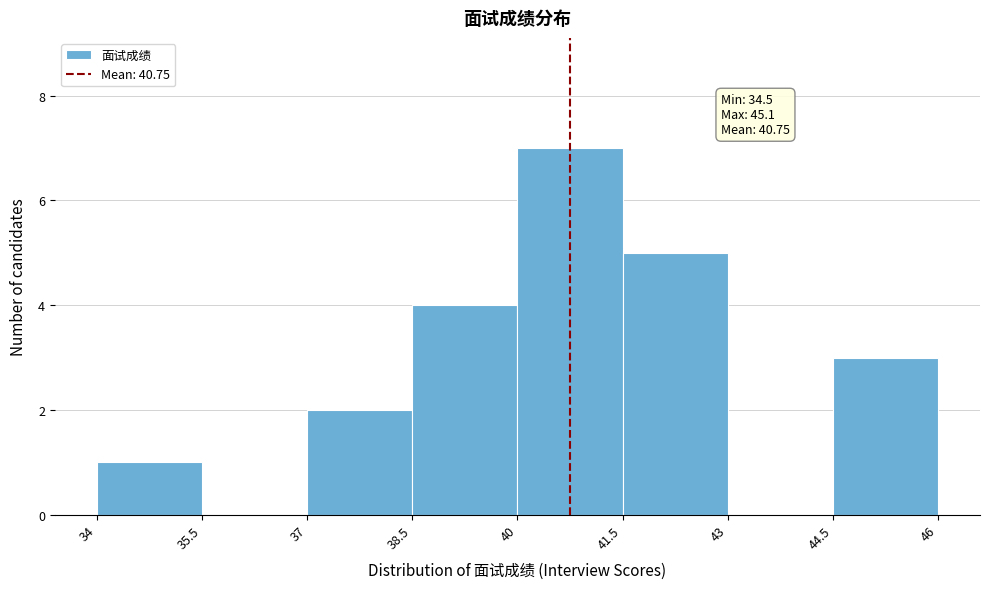

Which range on the x-axis has the tallest bar?

40 to 41.5